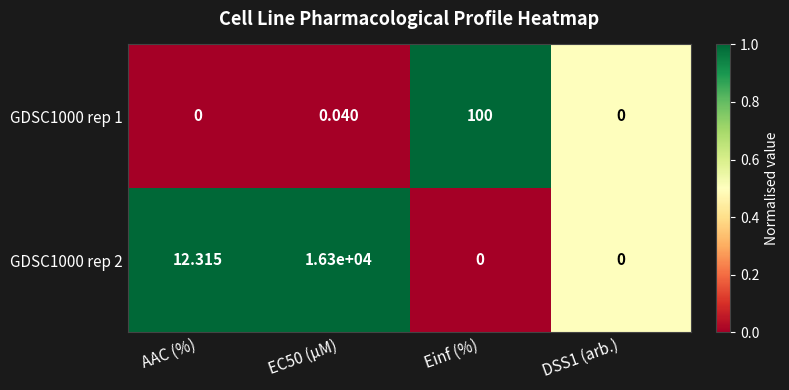

List the series in order of their peak value, highest first.

GDSC1000 rep 2, GDSC1000 rep 1